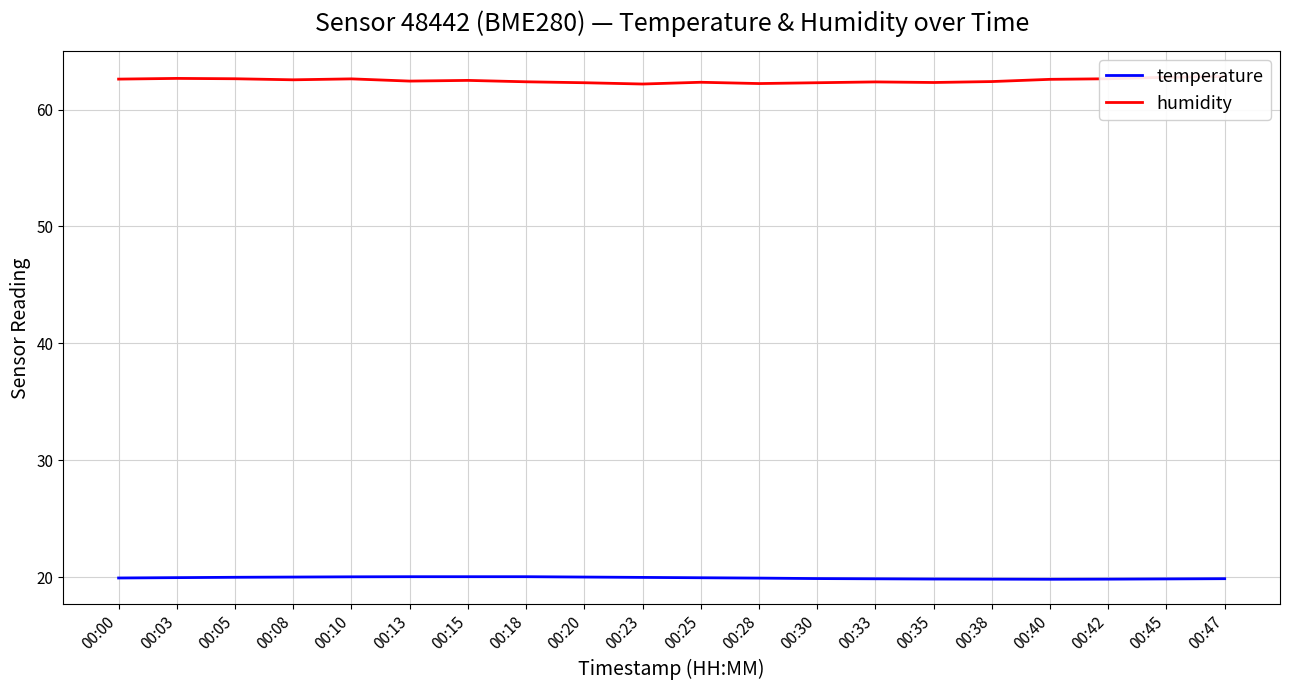

True or false: temperature and humidity intersect in this chart.

False